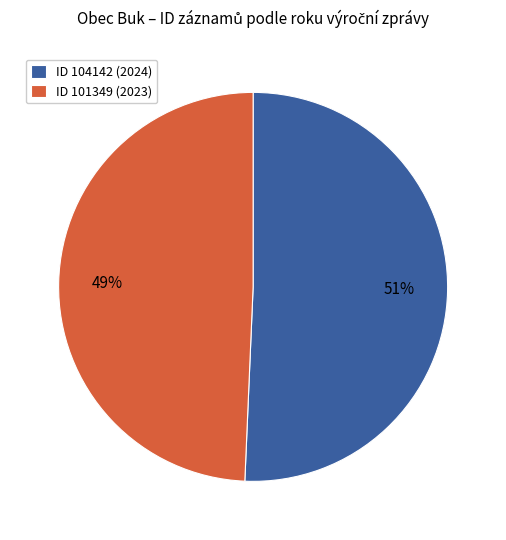

How many slices are in this pie chart?

2